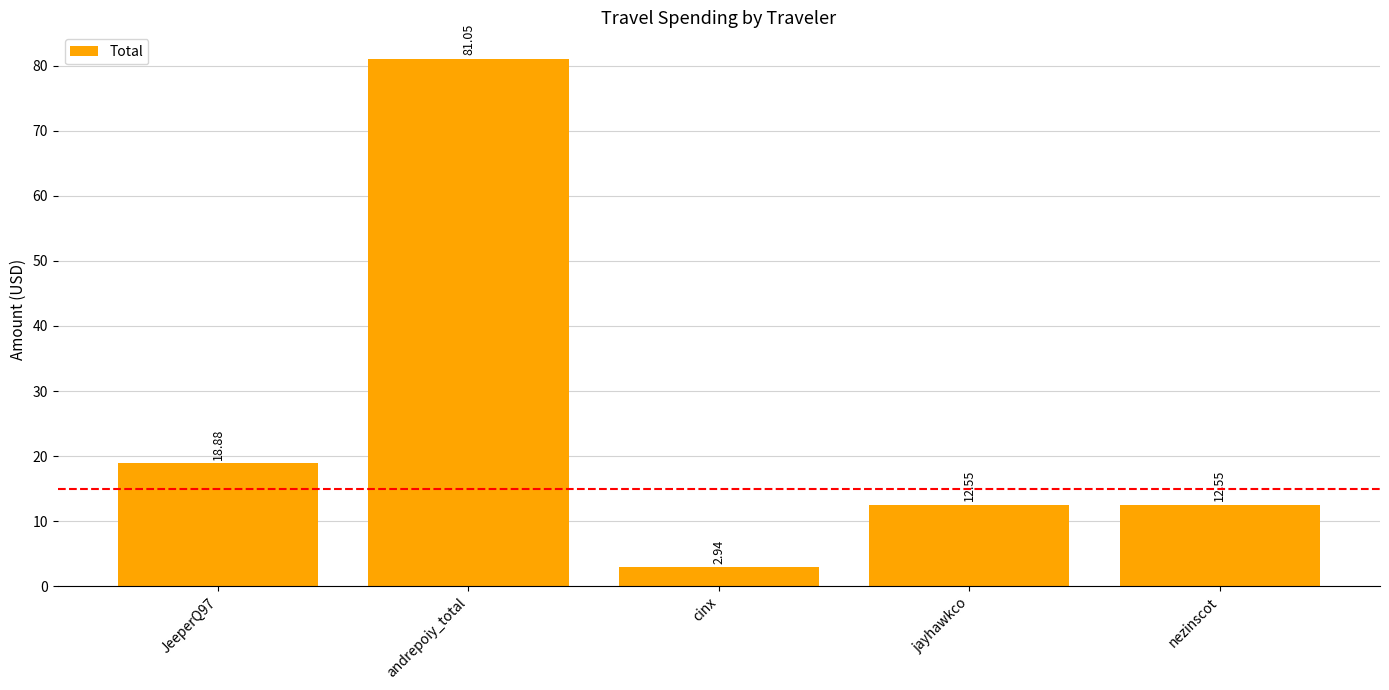

Count the number of categories in the chart.

5